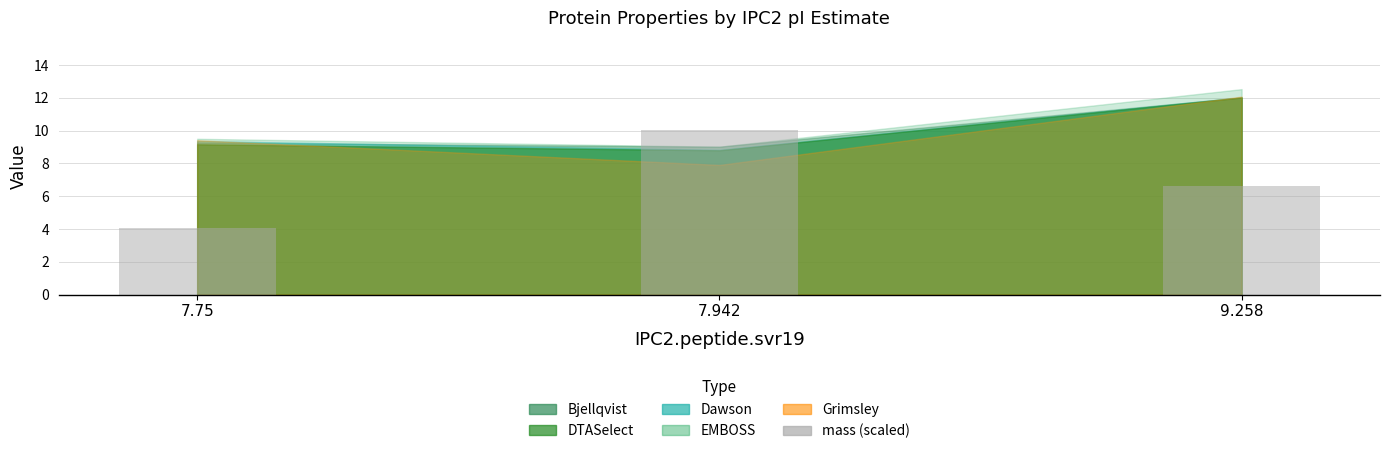

The chart shows a value of 6.7 at 9.258. True or false?

True